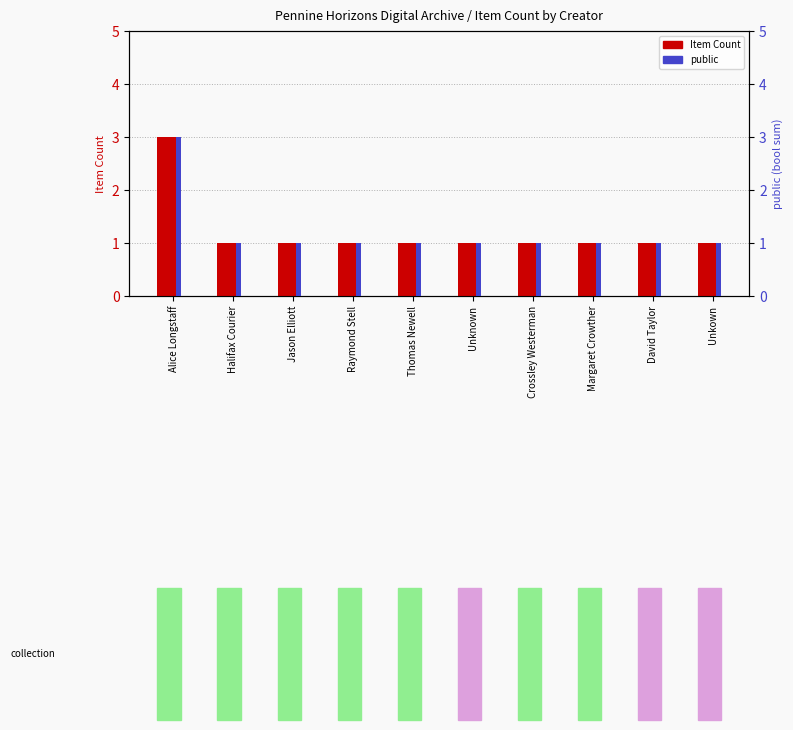

What is the label of the 6th bar from the left?

Unknown